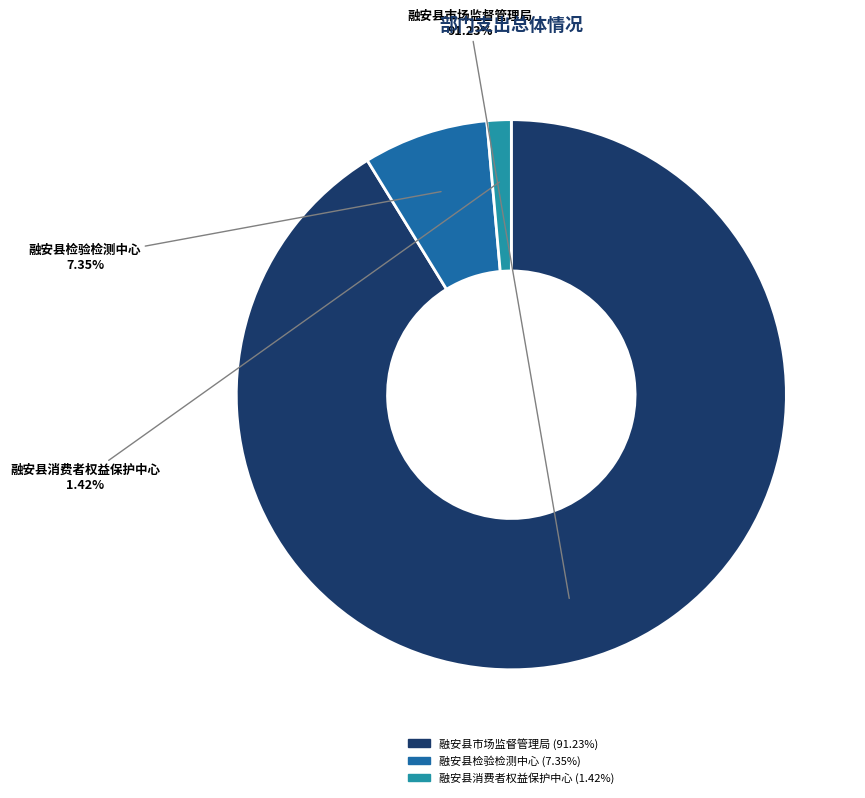

How many slices are in this pie chart?

3